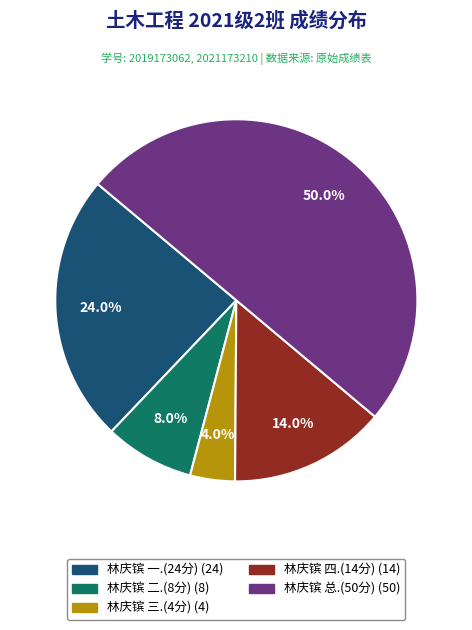

To the nearest percent, what is the difference between the largest and smallest slice percentages?

46%